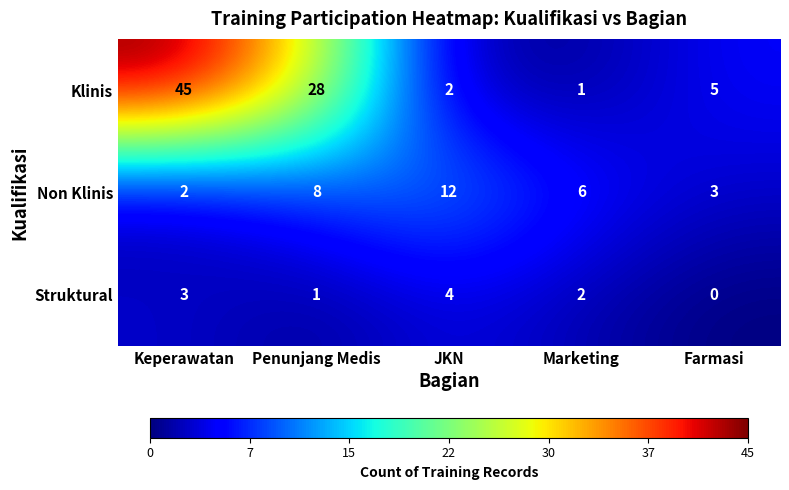

At which label does Struktural first exceed 2?

Keperawatan